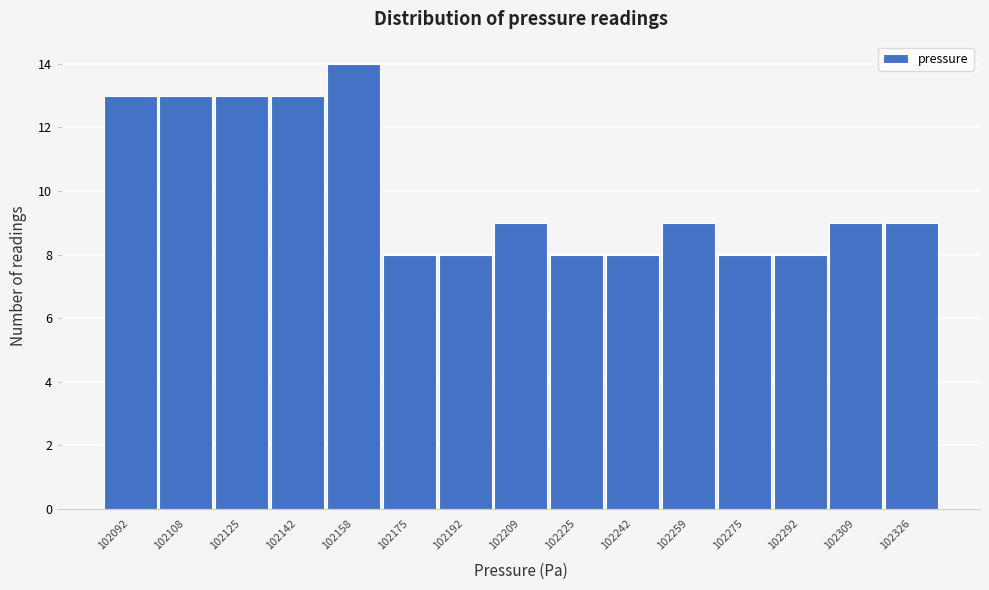

Reading left to right, list all the values displayed in this chart.

13	13	13	13	14	8	8	9	8	8	9	8	8	9	9